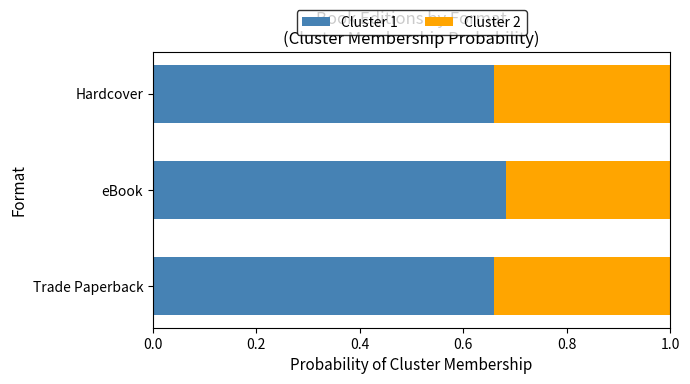

What is the total value across all series at eBook?

1.0